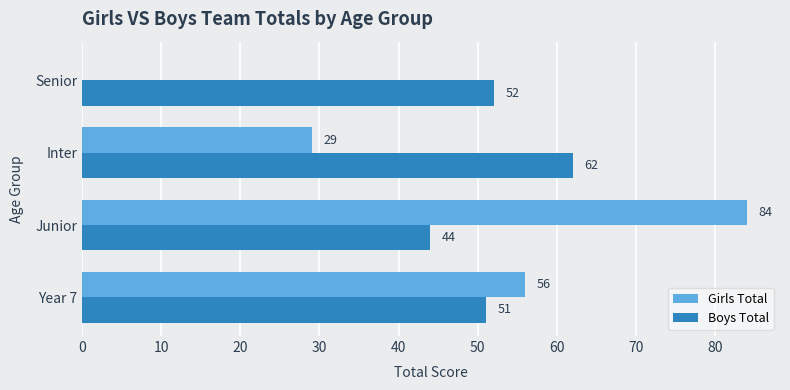

What is the sum of all Girls Total values?

169